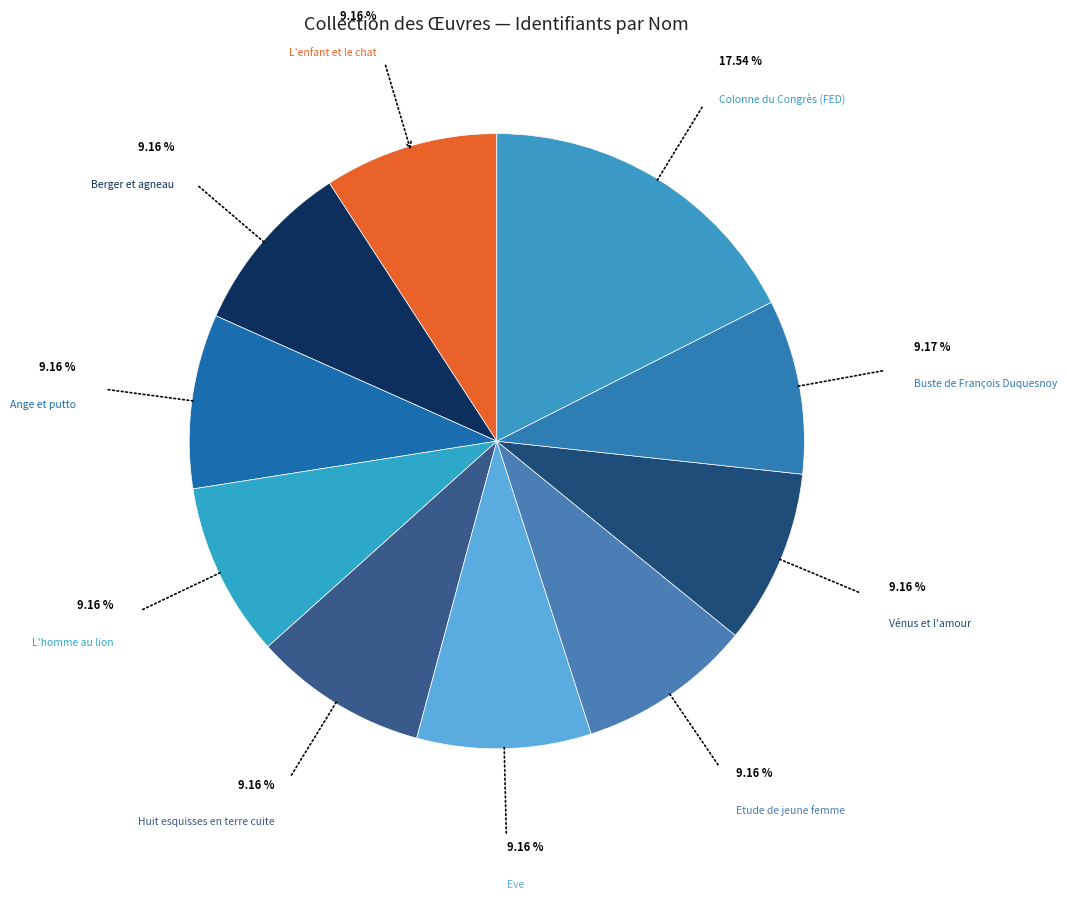

True or false: Etude de jeune femme accounts for 9% of the total.

True